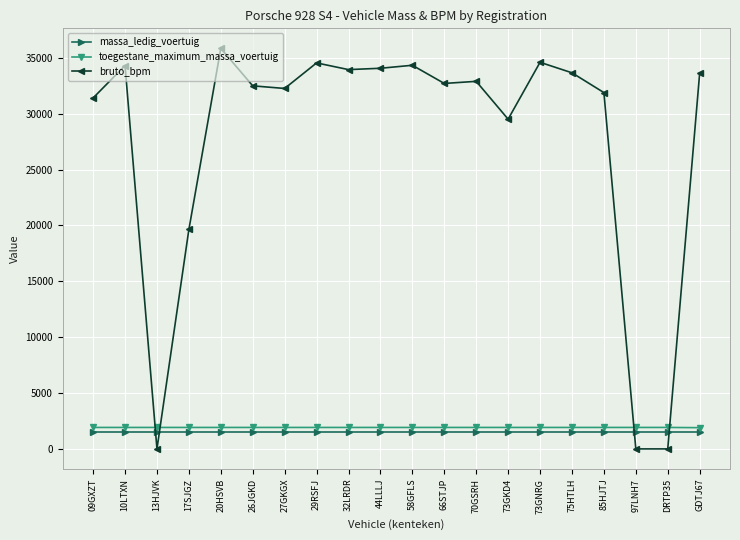

What is the maximum value for toegestane_maximum_massa_voertuig?

1920